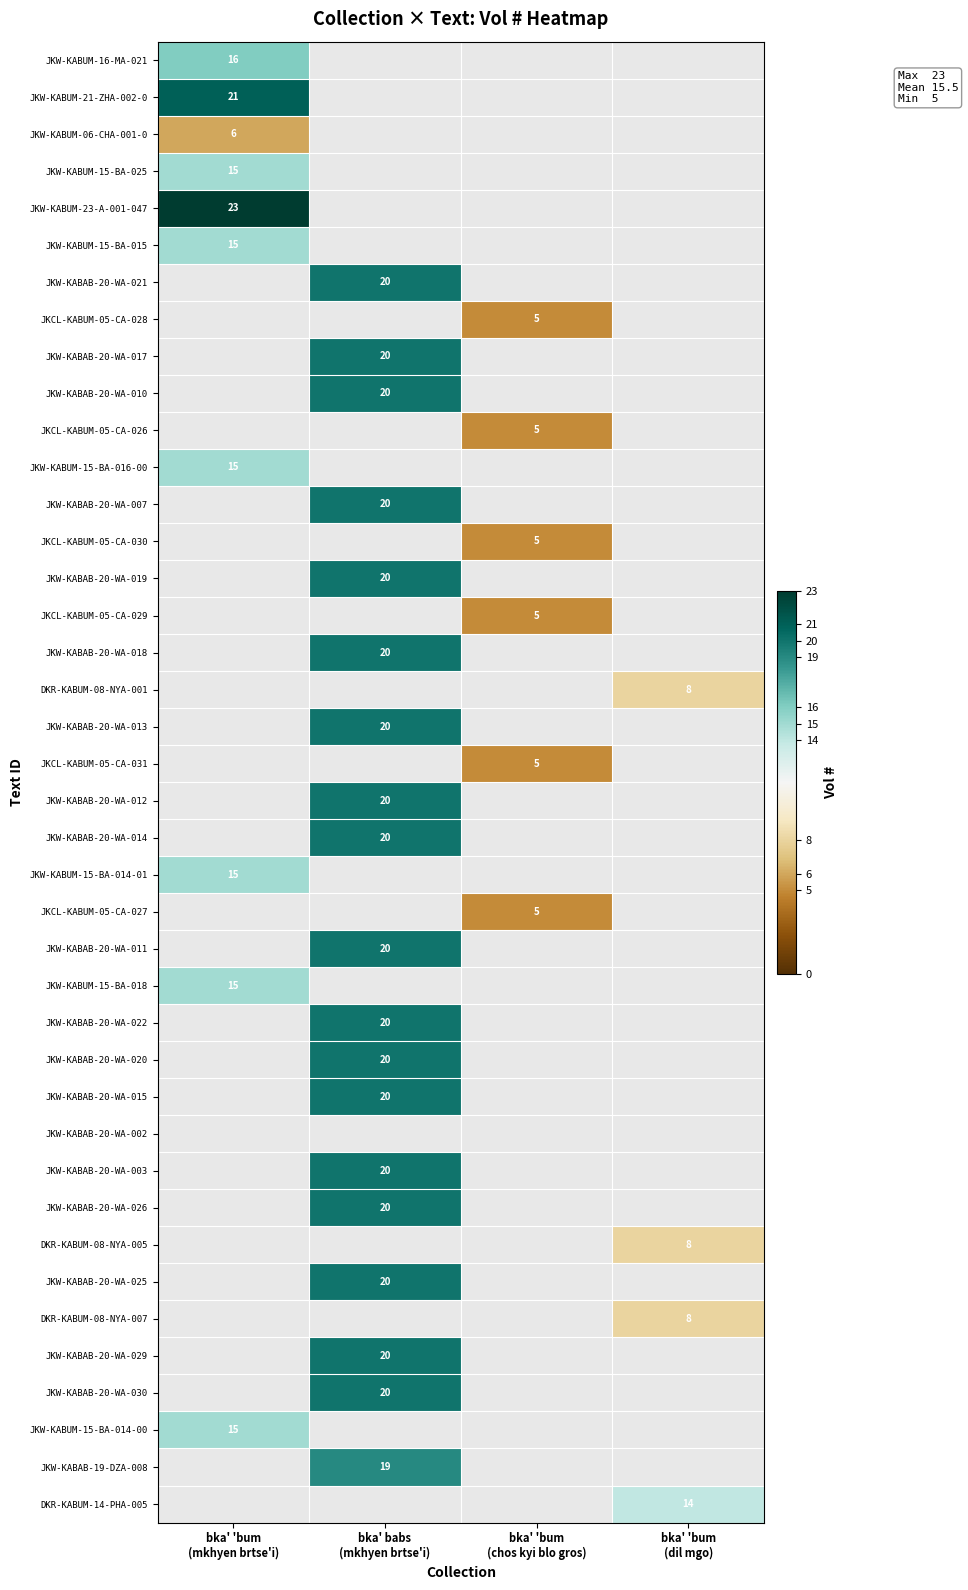

What is the spread (max minus min) of values at bka' 'bum
(mkhyen brtse'i)?

17.0